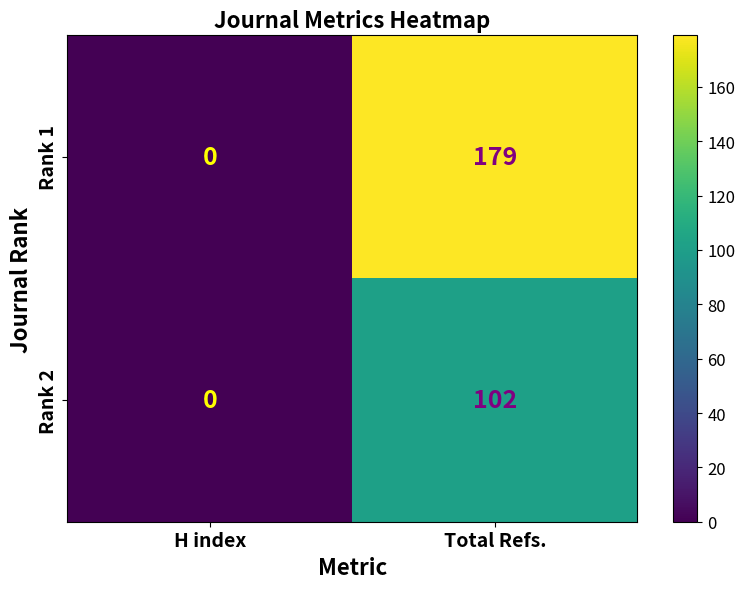

What is the sum of all Rank 1 values?

179